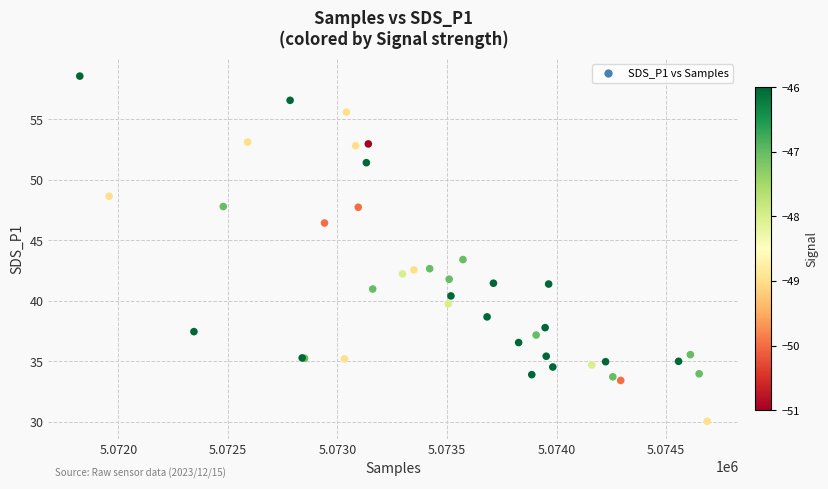

What Y value in the scatter plot is closest to 44?

43.4